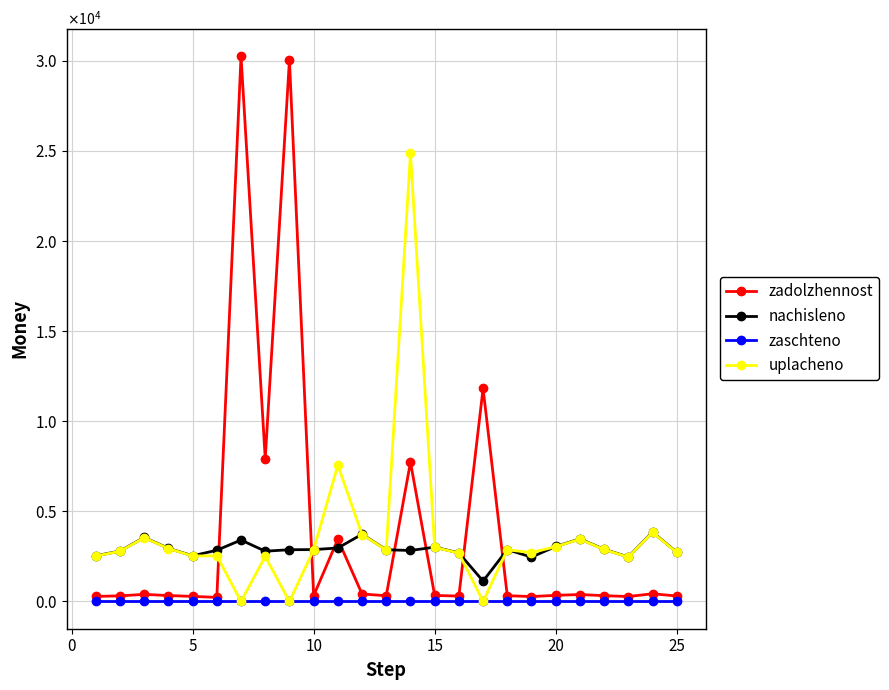

True or false: uplacheno and zaschteno cross at least once.

False